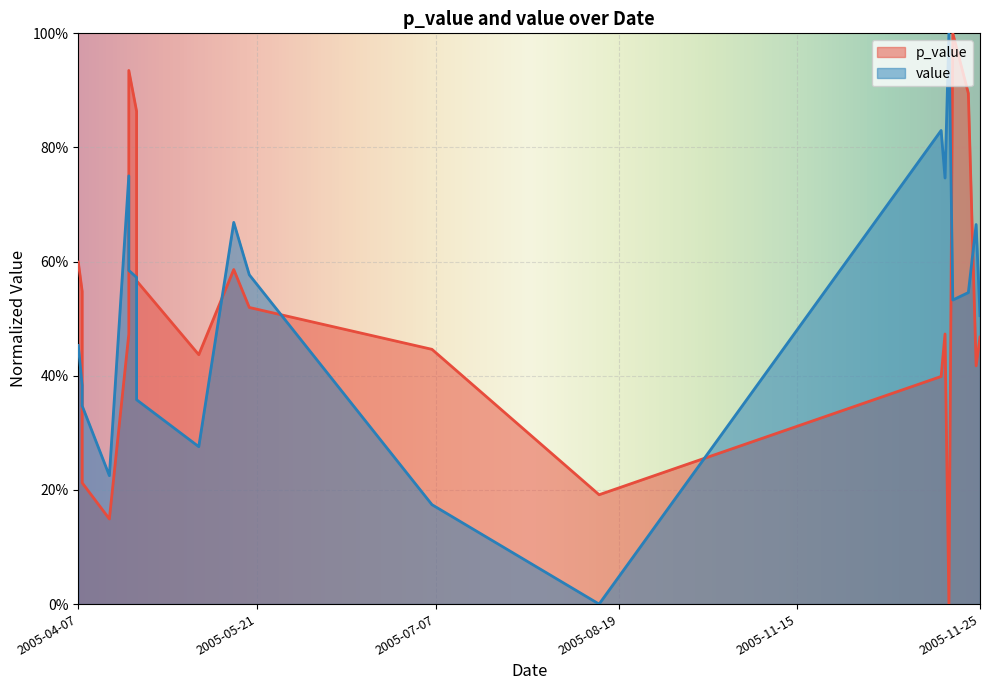

Rank the series at 2005-04-08 from highest to lowest value.

p_value, value